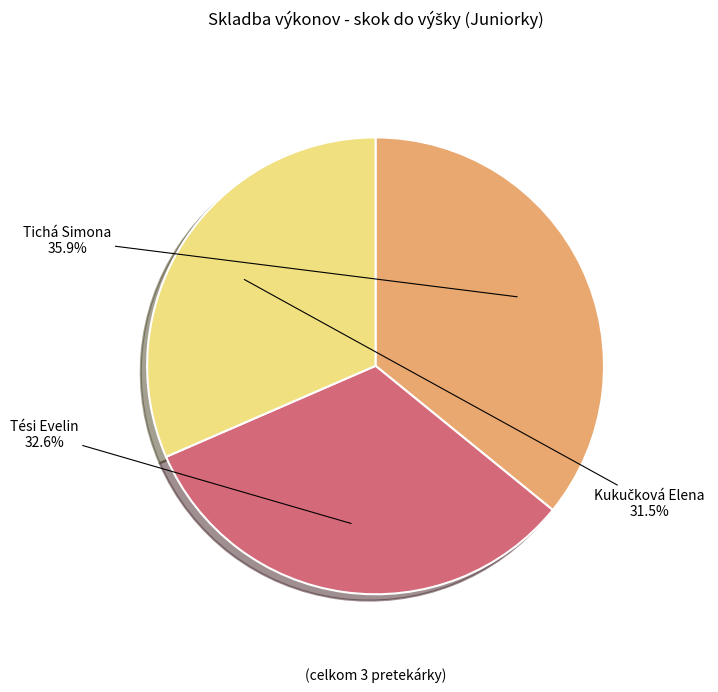

Is there a majority slice in this chart?

No